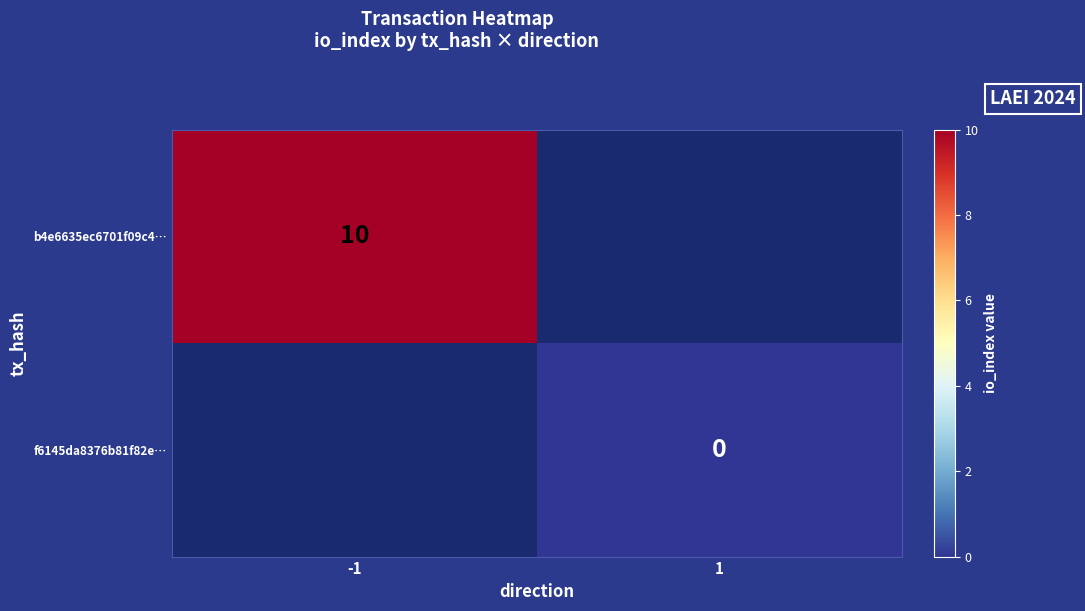

What is the maximum value shown in the chart?

10.0